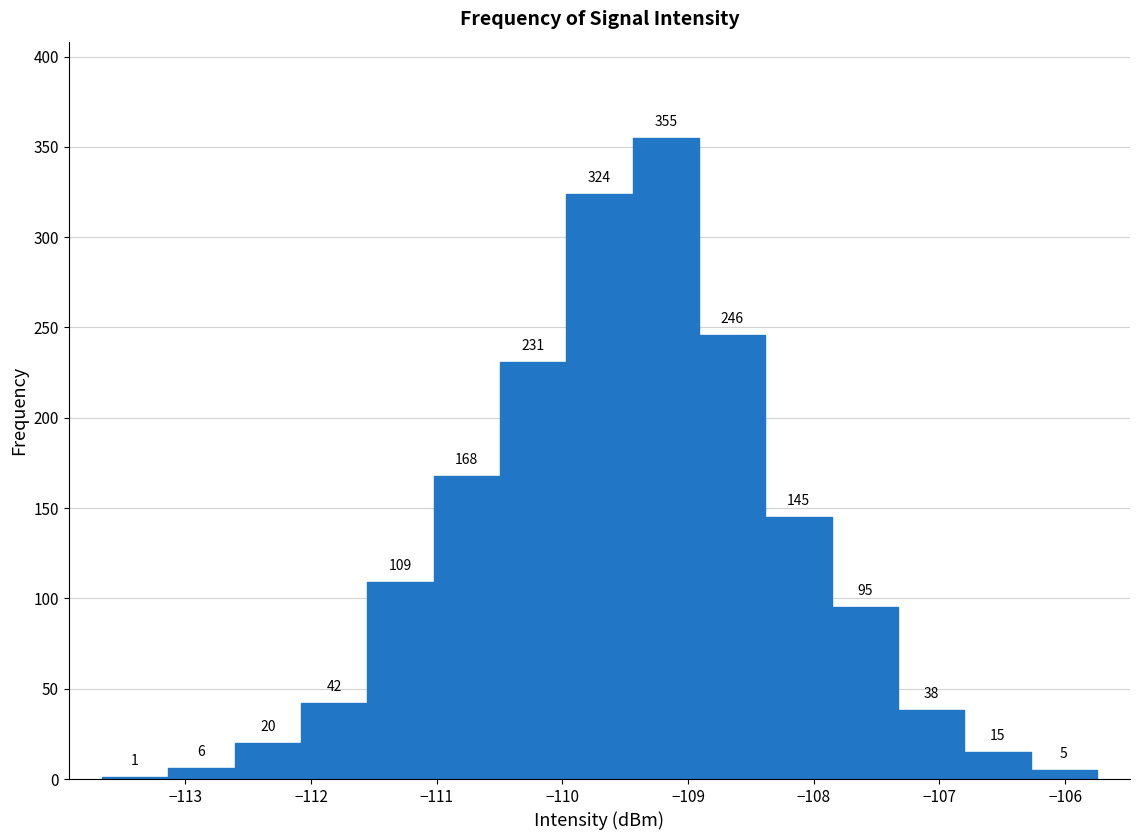

Reading left to right, transcribe this chart: for each bar, give the range it covers on the x-axis and its height. The bar edges are not printed on the chart, so give them approximately, as read against the axis.

-113.7 to -113.1: 1
-113.1 to -112.6: 6
-112.6 to -112.1: 20
-112.1 to -111.6: 42
-111.6 to -111.0: 109
-111.0 to -110.5: 168
-110.5 to -110.0: 231
-110.0 to -109.4: 324
-109.4 to -108.9: 355
-108.9 to -108.4: 246
-108.4 to -107.9: 145
-107.9 to -107.3: 95
-107.3 to -106.8: 38
-106.8 to -106.3: 15
-106.3 to -105.7: 5